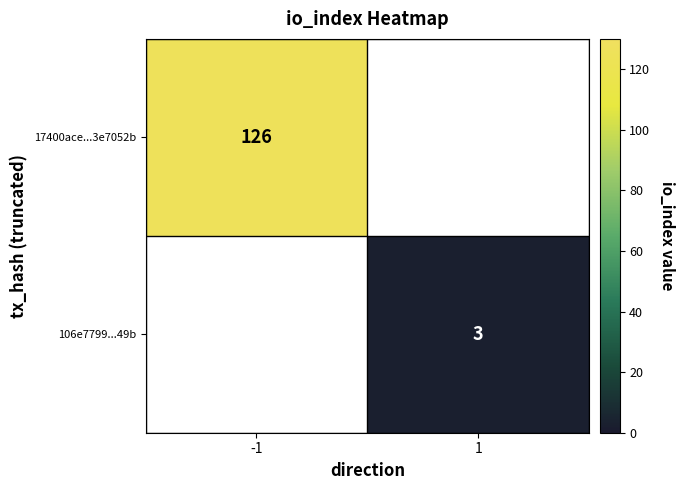

True or false: 17400ace...3e7052b has a value of 67 at -1.

False